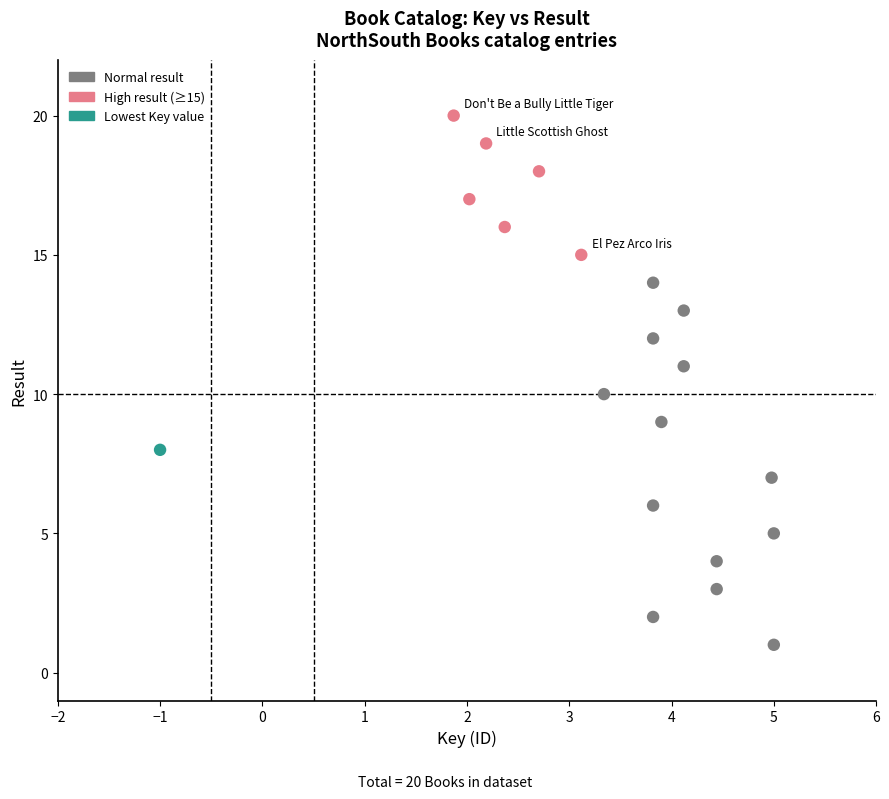

What is the range of Y values (max minus min)?

19